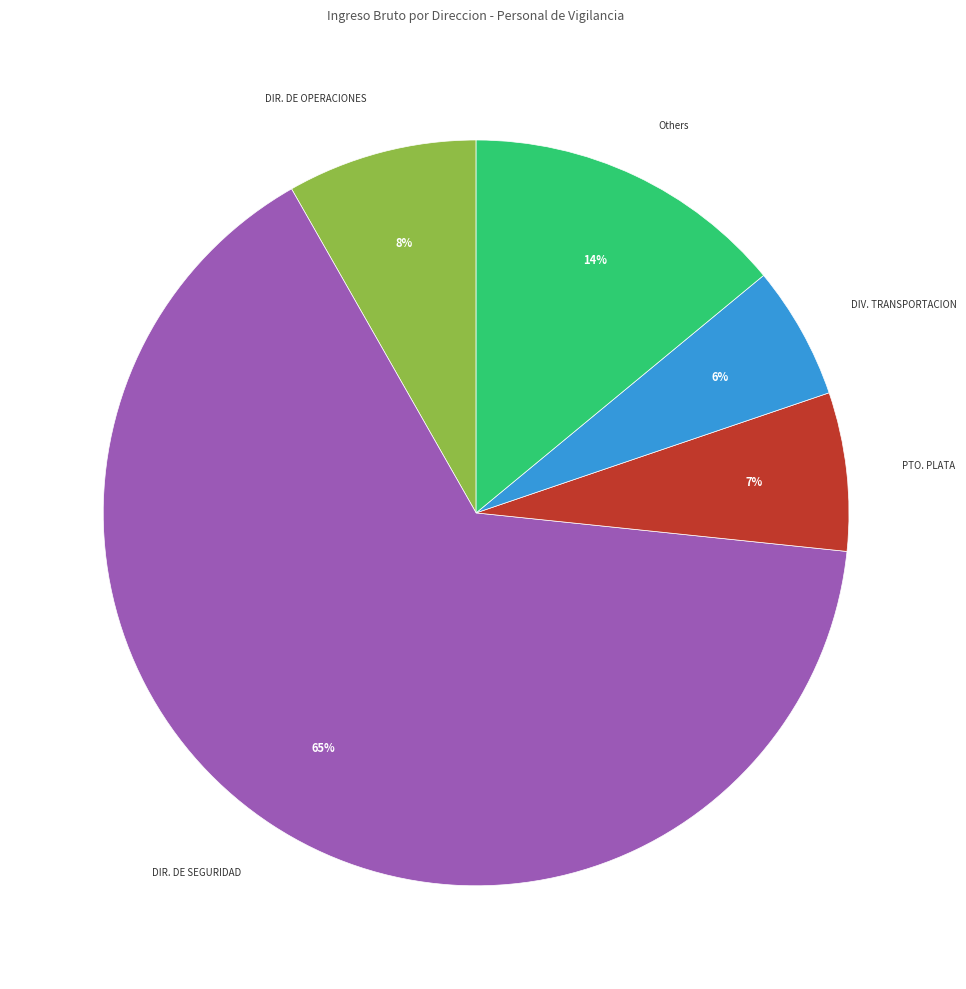

The DIV. TRANSPORTACION slice represents 6% of the pie. True or false?

True